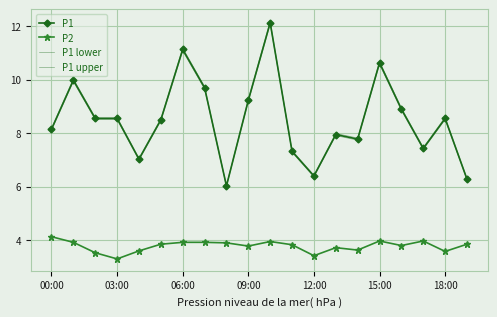

Reading left to right, transcribe all the data shown in this chart.

P1: 8.2	10.0	8.6	8.6	7.0	8.5	11.1	9.7	6.0	9.2	12.1	7.3	6.4	8.0	7.8	10.6	8.9	7.4	8.6	6.3
P2: 4.1	3.9	3.5	3.3	3.6	3.9	3.9	3.9	3.9	3.8	4.0	3.8	3.4	3.7	3.6	4.0	3.8	4.0	3.6	3.9
P1 lower: 8.1	9.9	8.5	8.5	7.0	8.5	11.1	9.7	6.0	9.2	12.1	7.3	6.4	7.9	7.7	10.6	8.9	7.4	8.5	6.2
P1 upper: 8.2	10.0	8.6	8.6	7.1	8.5	11.2	9.7	6.1	9.3	12.2	7.4	6.4	8.0	7.8	10.7	8.9	7.5	8.6	6.3